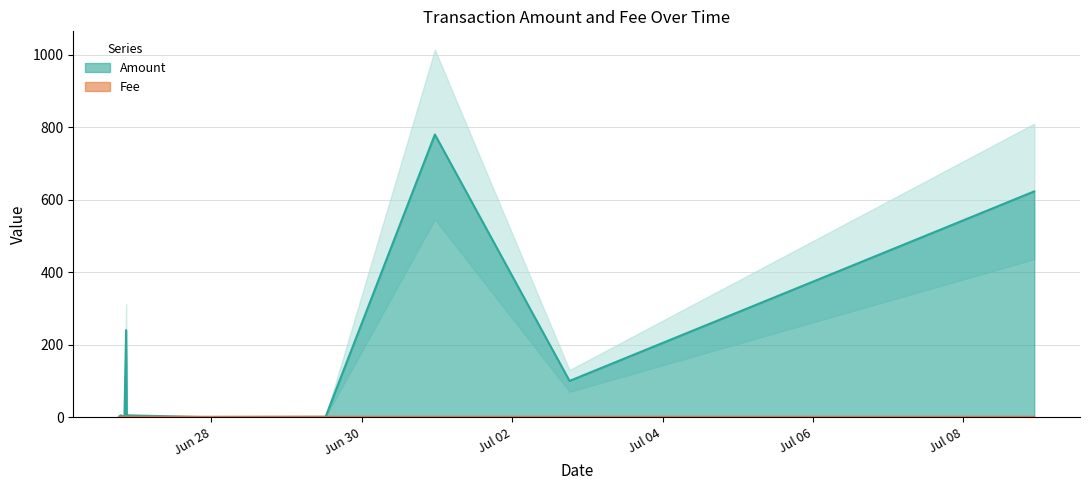

Rank the series by their maximum value, from highest to lowest.

Amount, Fee